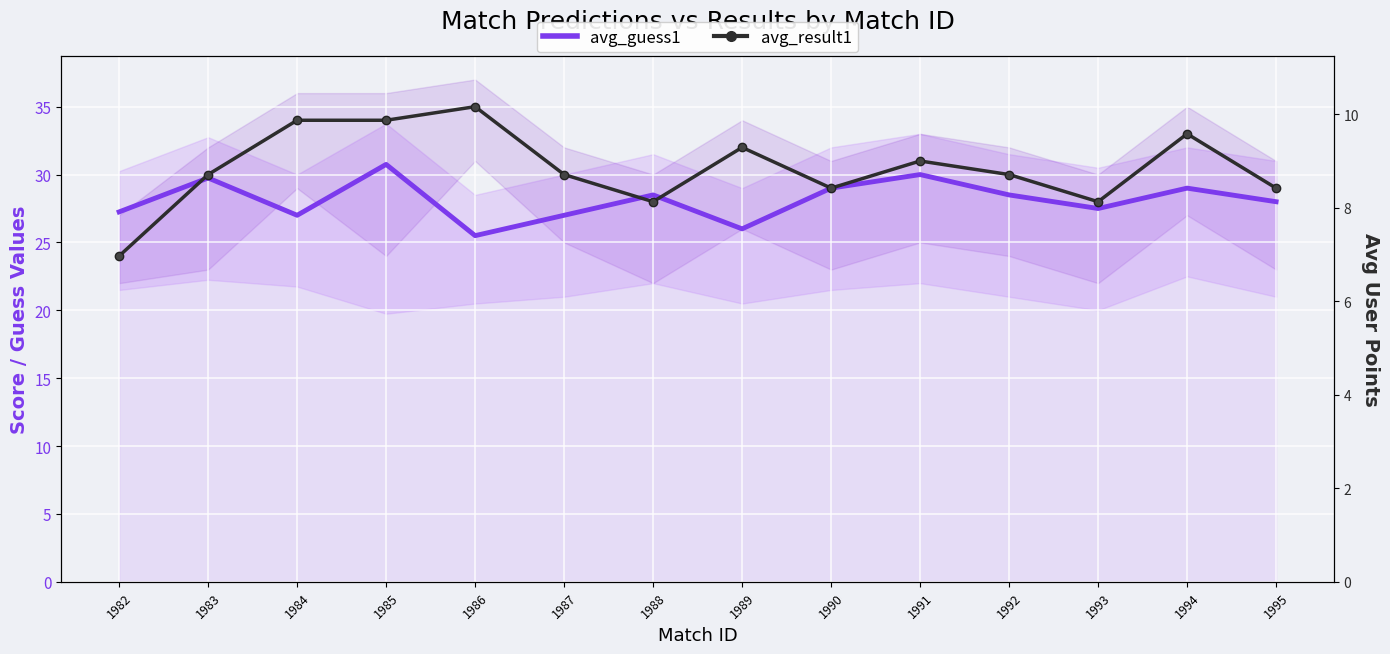

Which series has the widest spread of values?

avg_result1